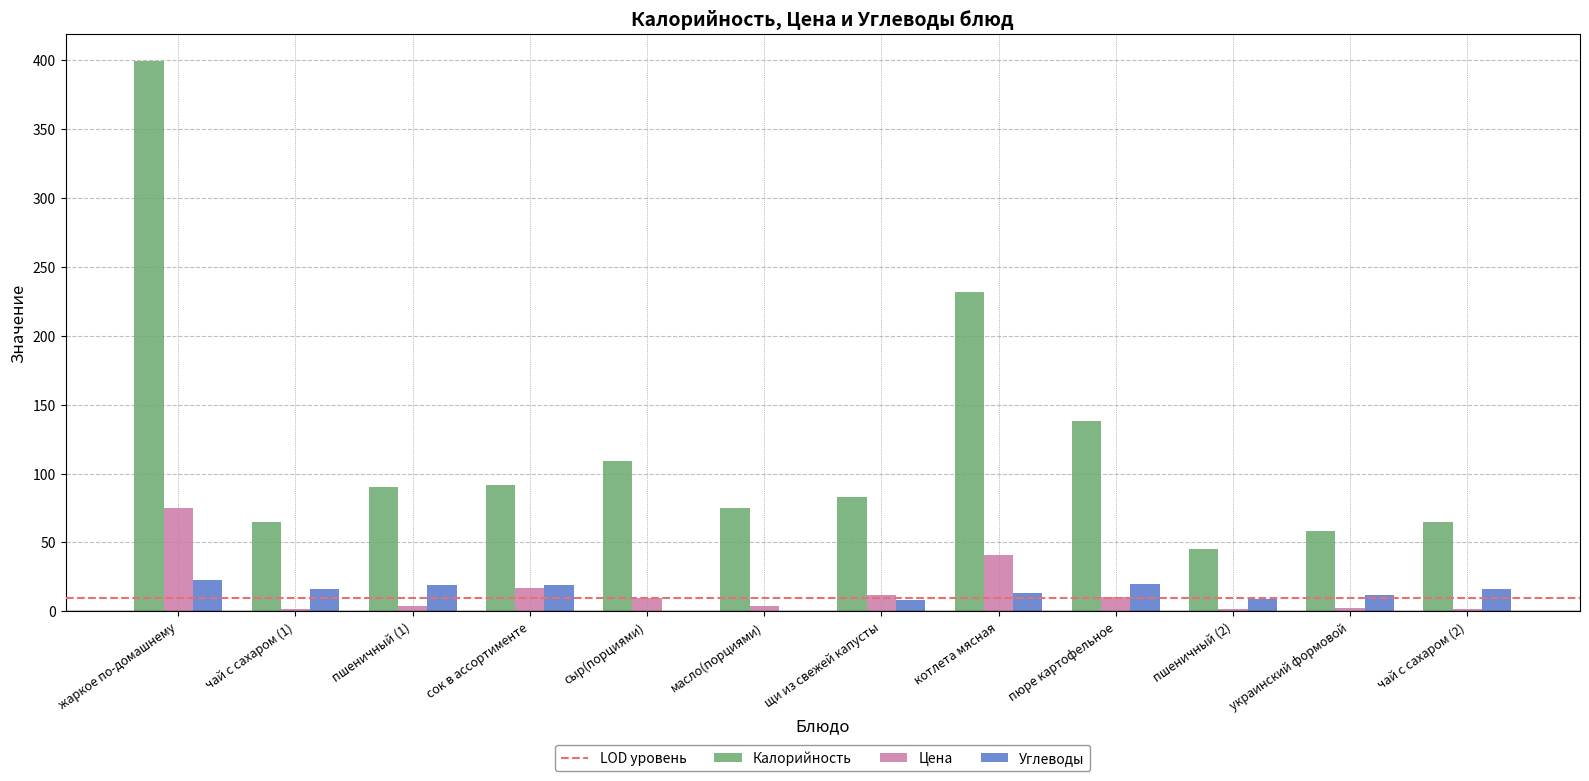

What is the approximate value of Цена at пшеничный (2)?

1.8